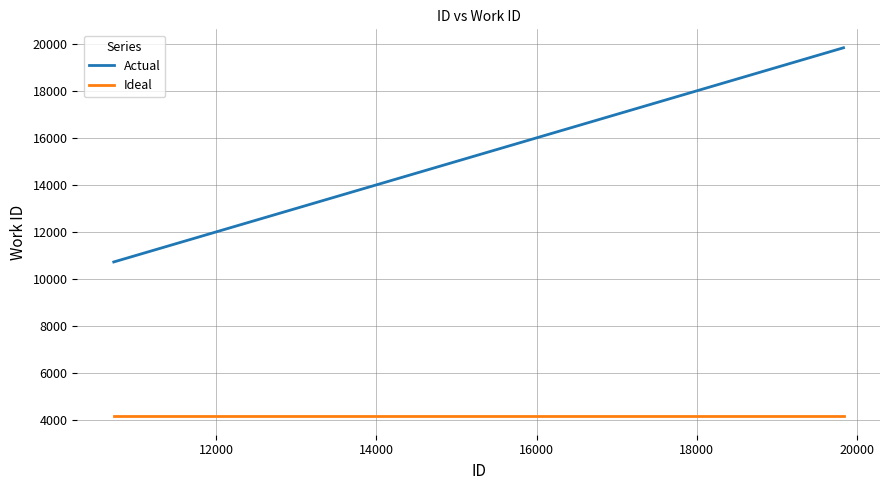

True or false: Actual and Ideal cross at least once.

False